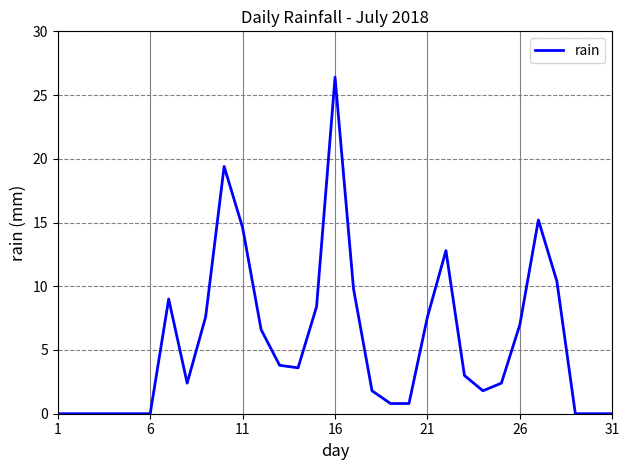

What is the greatest value displayed?

26.4